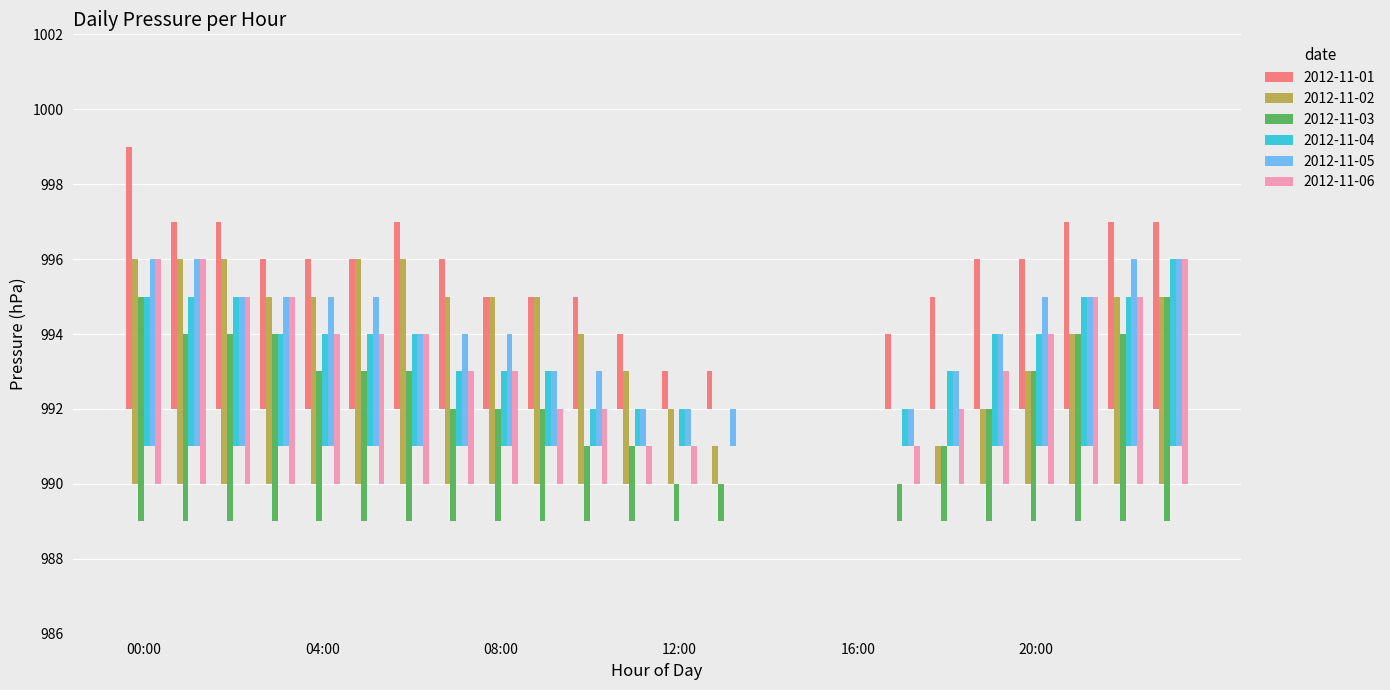

The value of 2012-11-02 at 20:00 is 3. True or false?

True